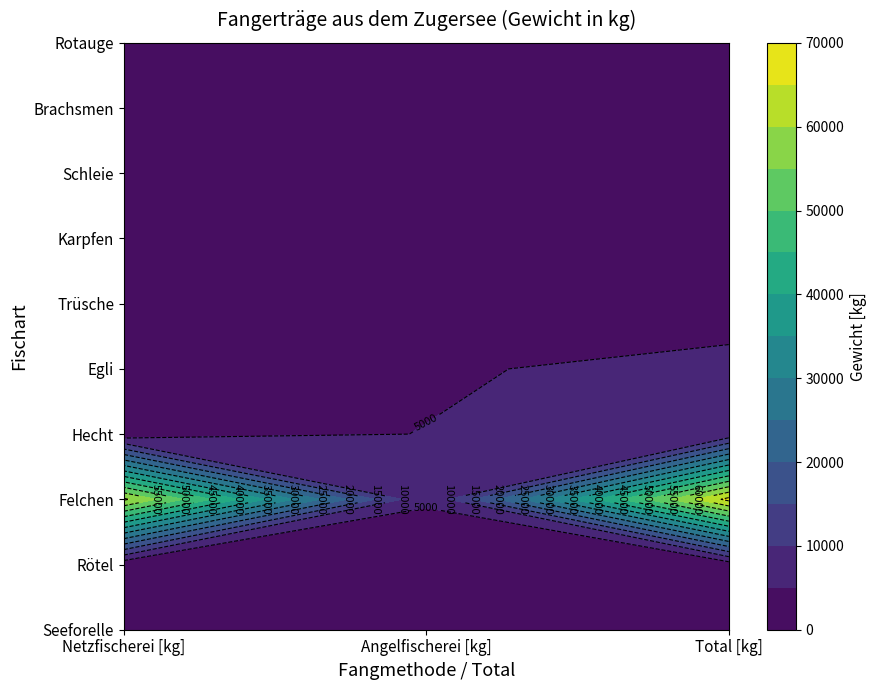

At how many categories does at least one series exceed 47293?

2